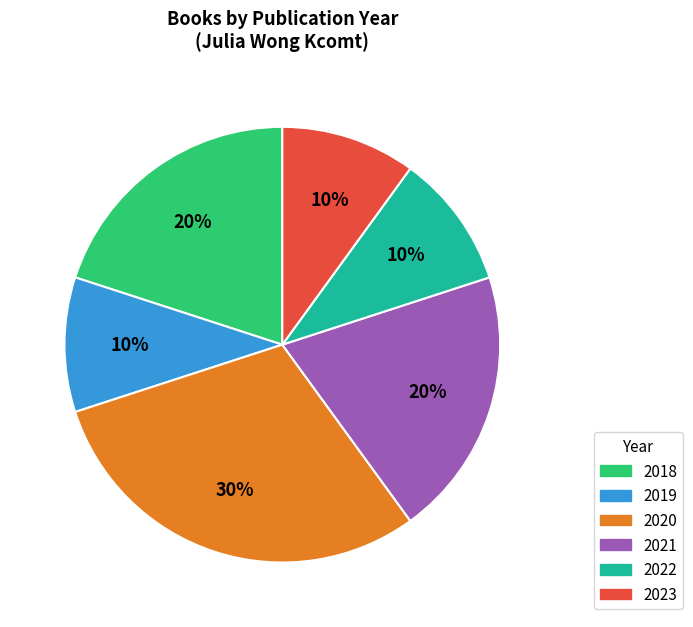

To the nearest percent, what is the average slice percentage?

17%